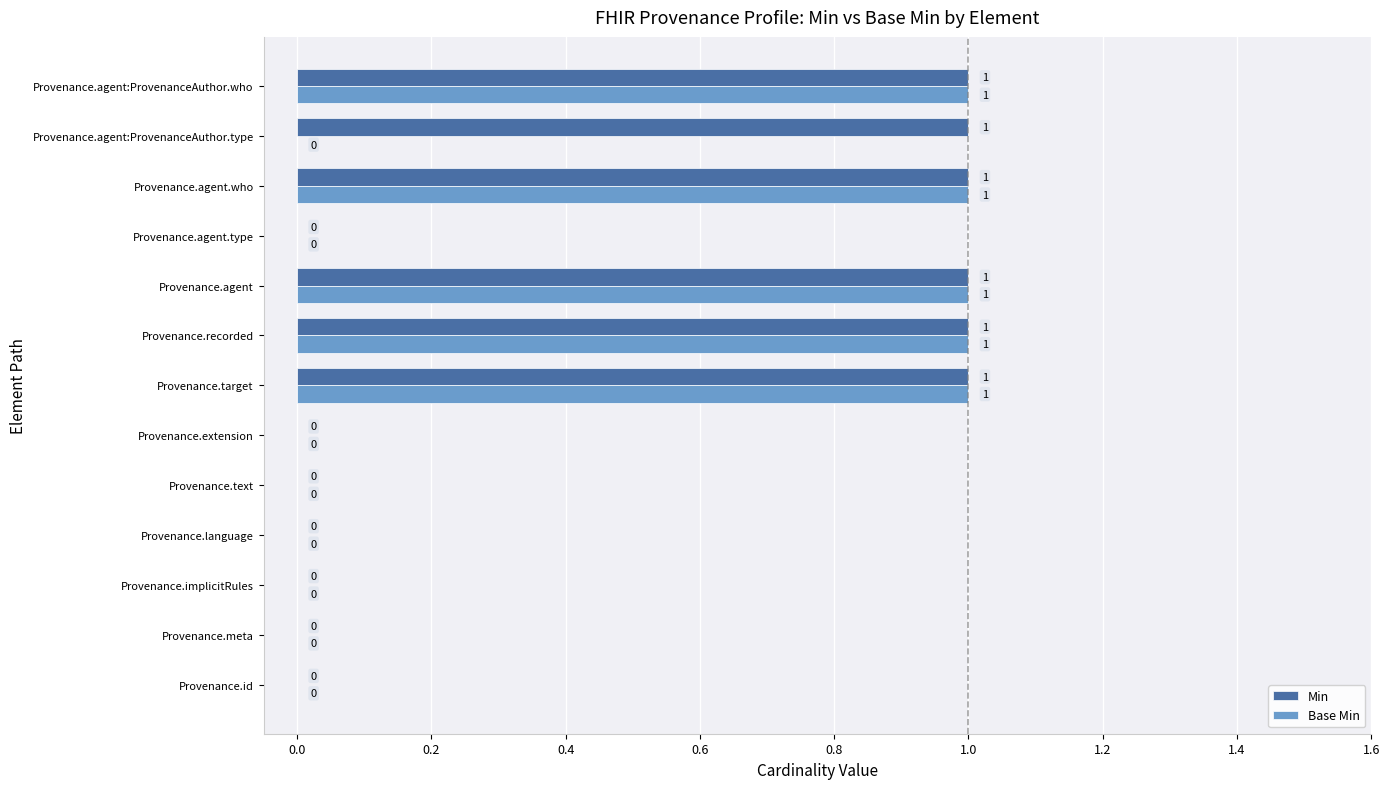

Is it true that Min equals 0 at Provenance.agent?

False